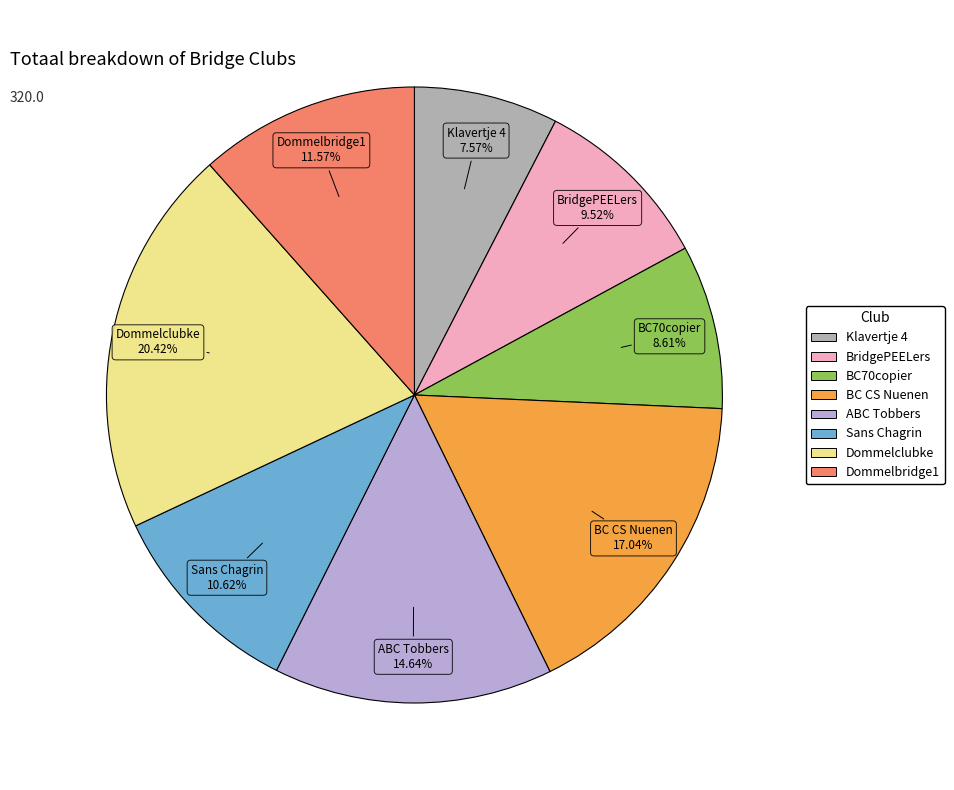

Which has a higher value, ABC Tobbers or BC70copier?

ABC Tobbers